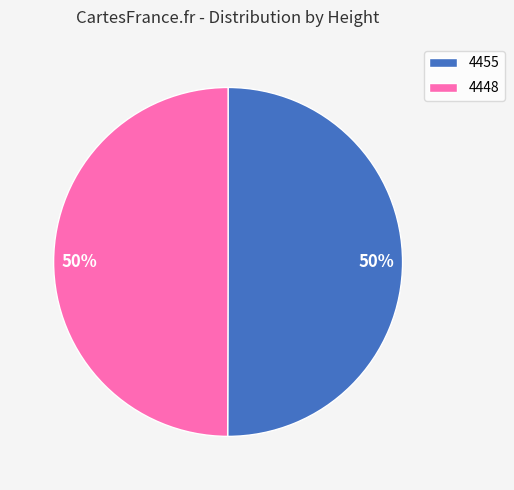

To the nearest percent, what portion does 4455 represent?

50%